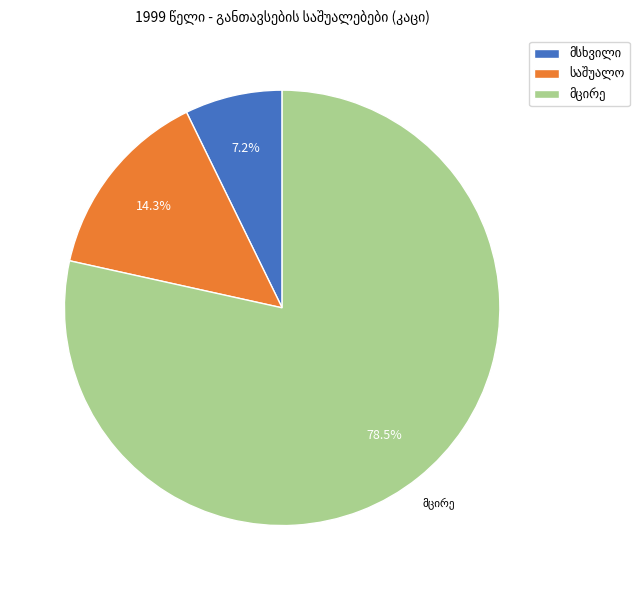

Is there any slice that represents more than half of the pie?

Yes